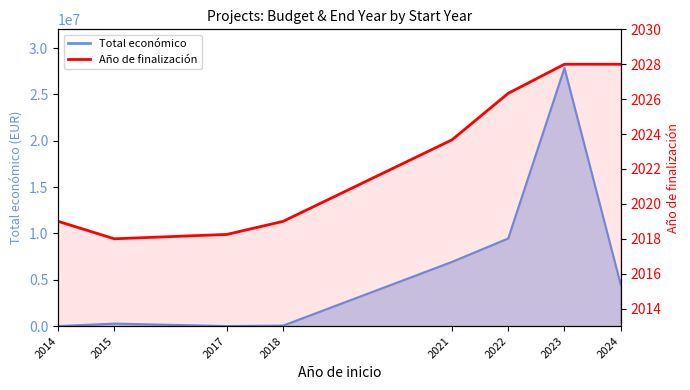

How many interior local valleys (lower than both neighbors) does the data have?

1